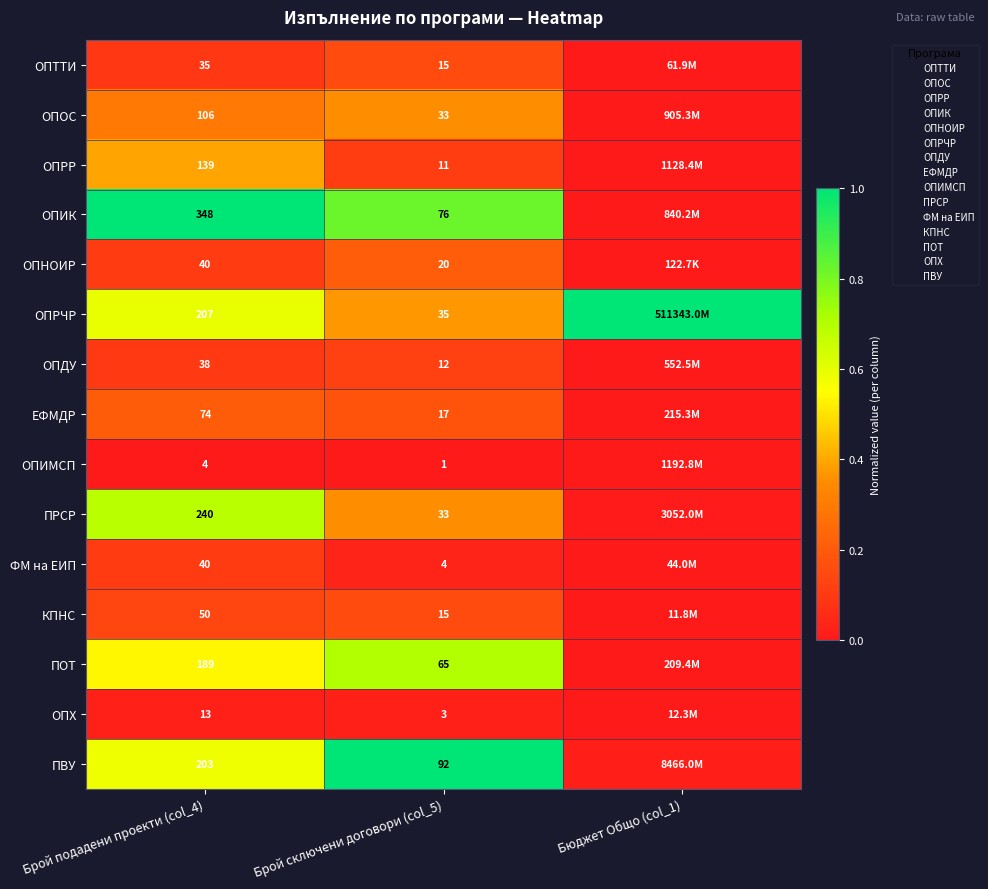

Between Брой подадени проекти (col_4) and Брой сключени договори (col_5), which series saw the biggest shift?

ПВУ